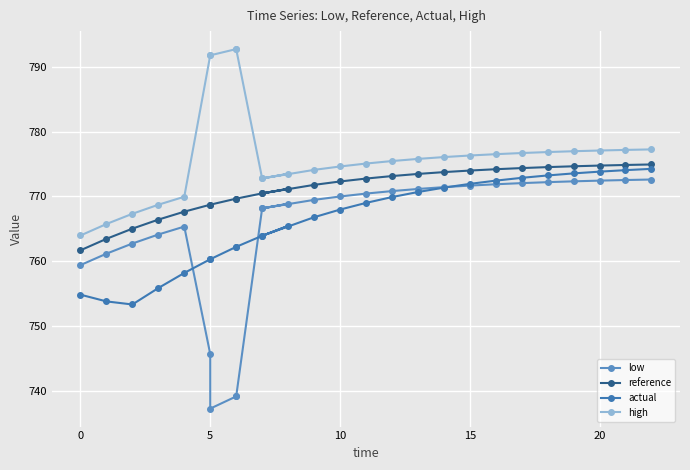

The actual series shows 1253.3 at 9. True or false?

False